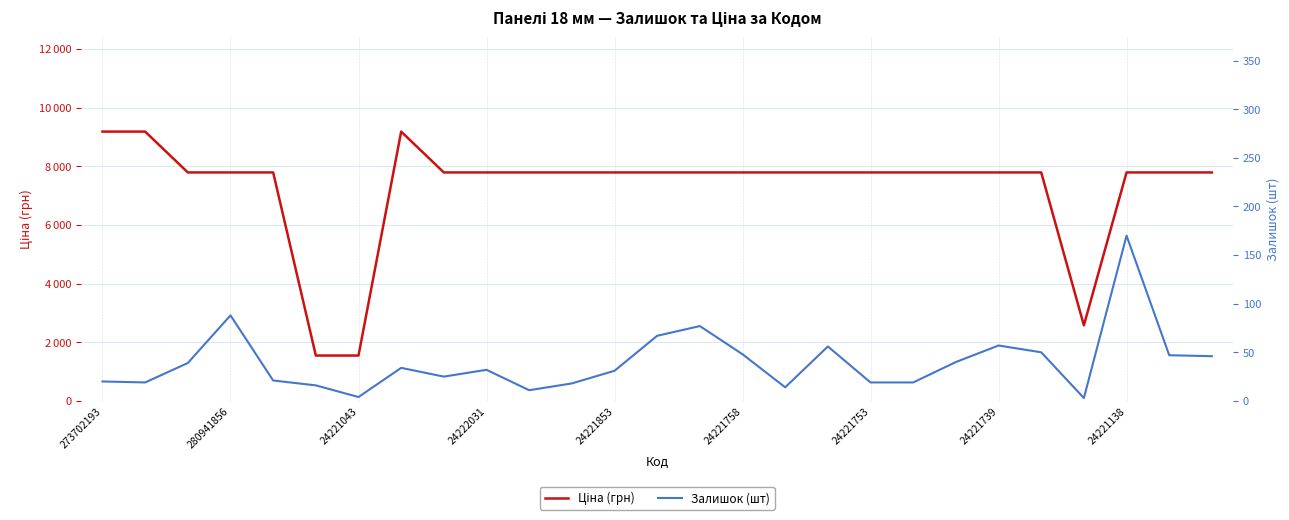

What are all the series names shown in the legend?

Ціна (грн), Залишок (шт)